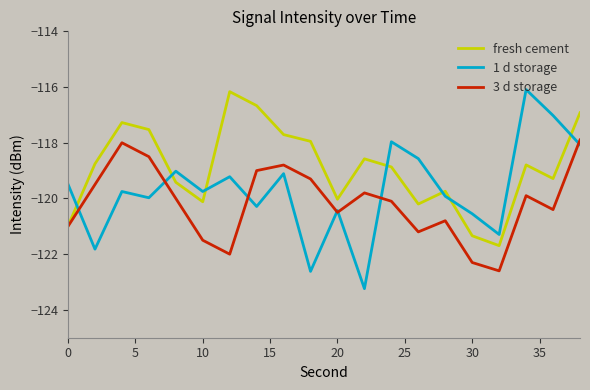

Which series has the widest spread of values?

1 d storage